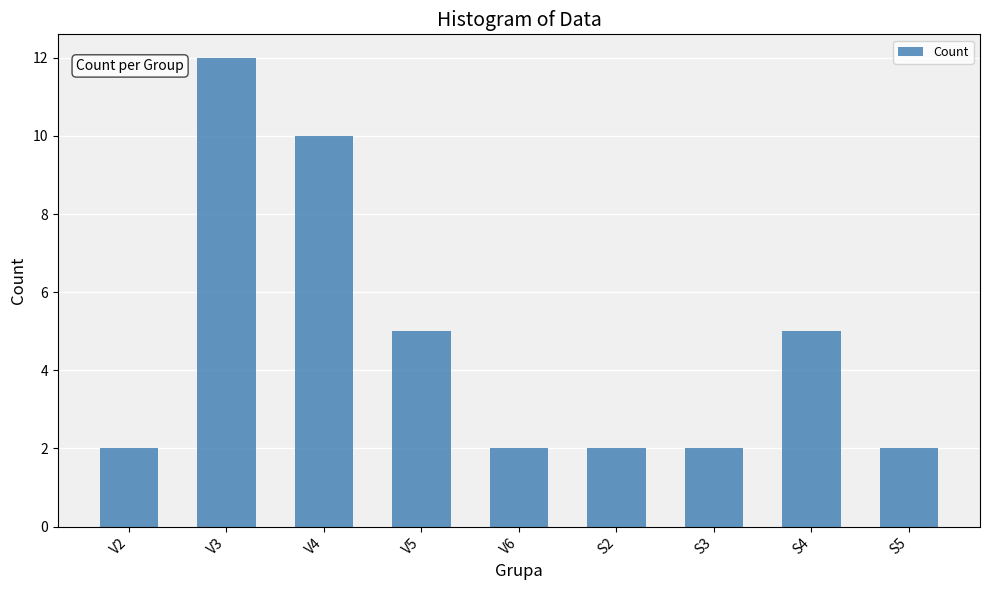

How many bars are there in total?

9